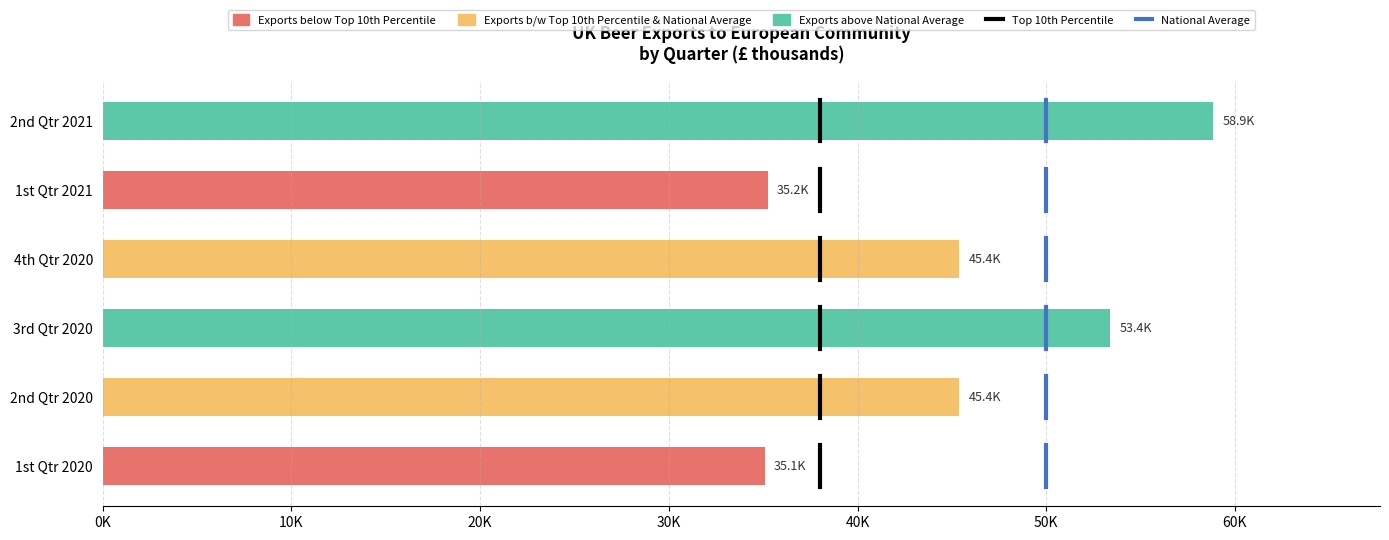

Does the chart contain any negative values?

No